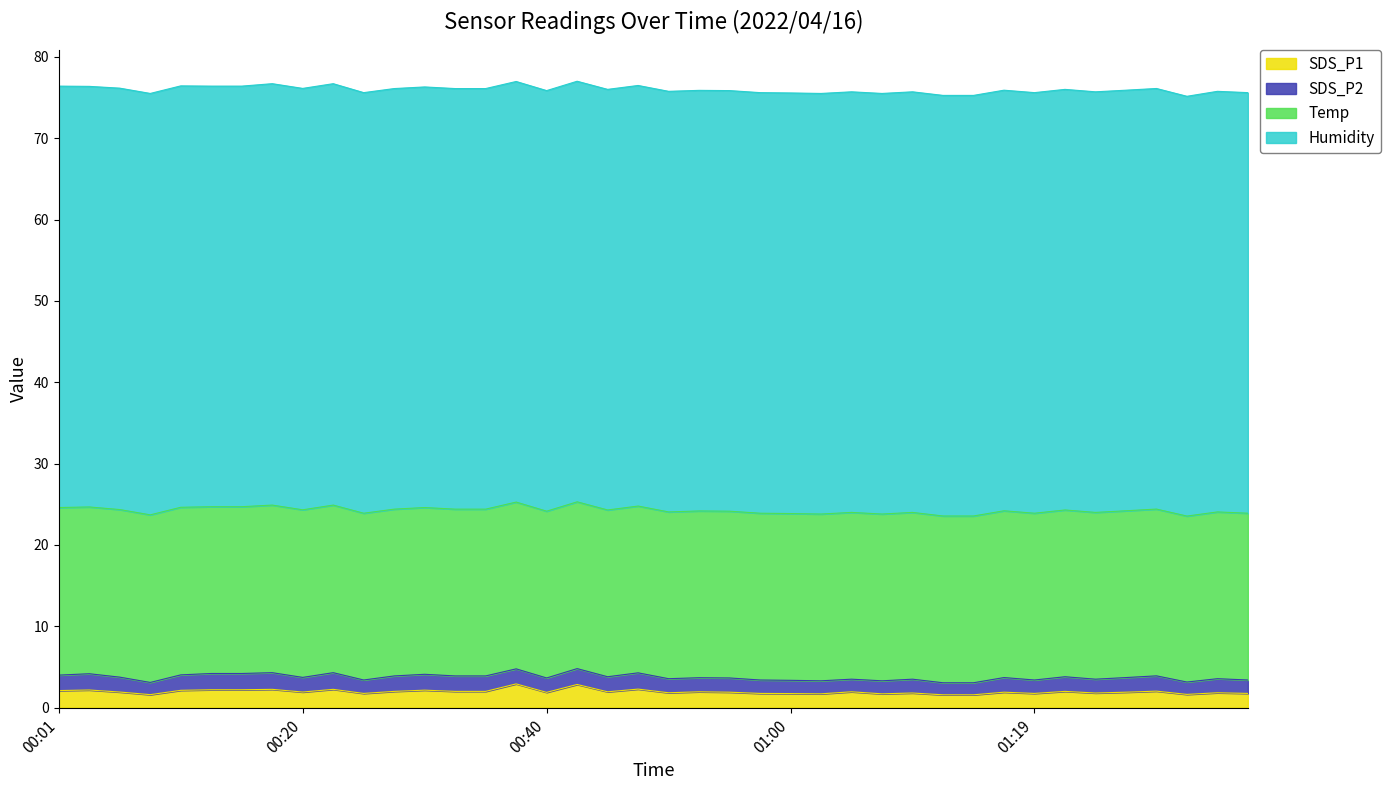

What is the label of the 8th point from the right?

2022/04/16 01:19